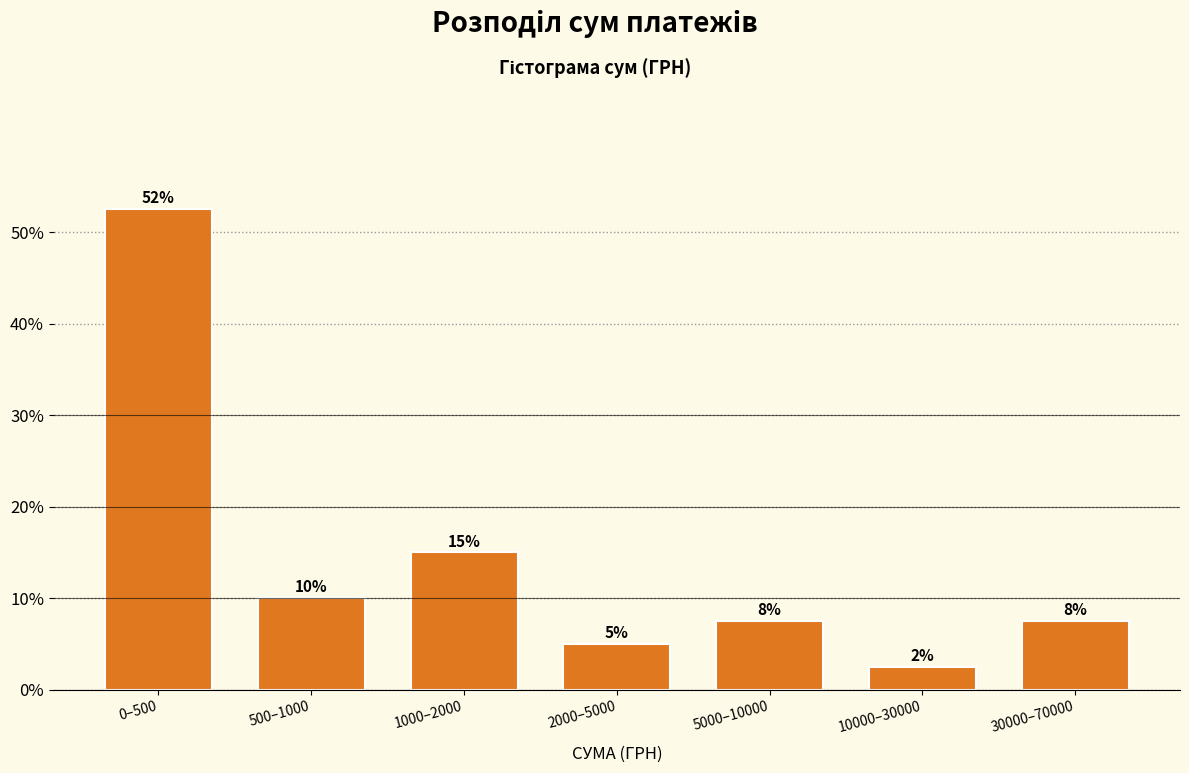

Are the bars horizontal?

No